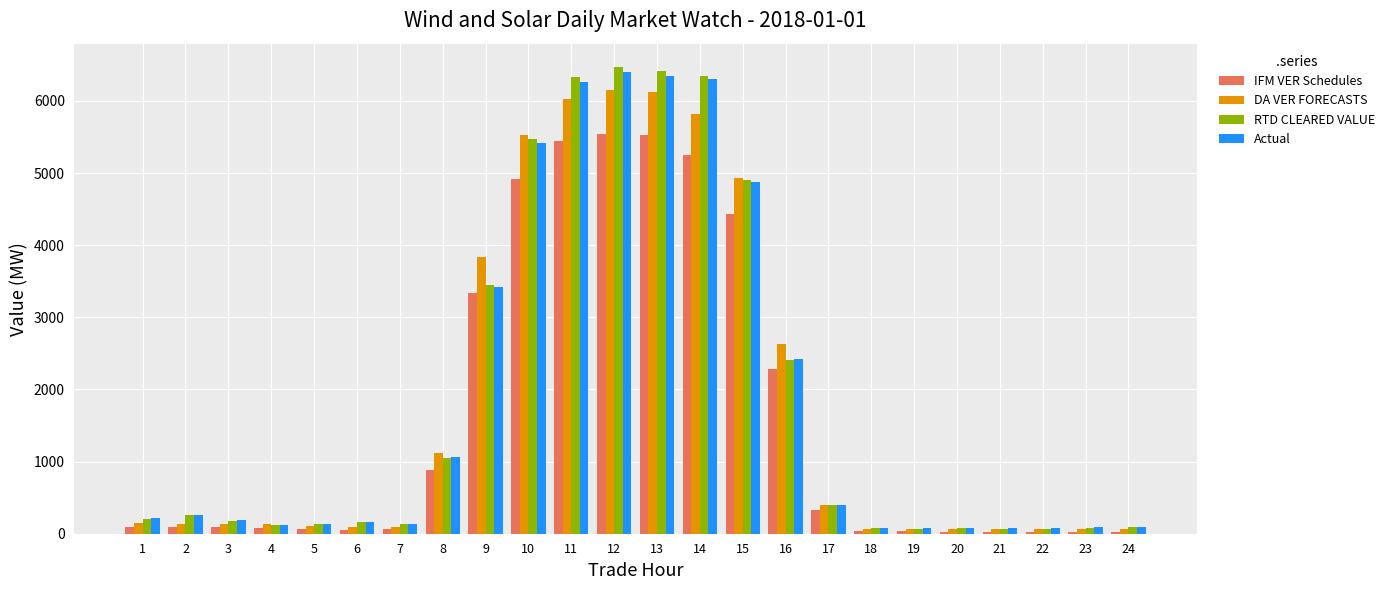

What is the difference between the highest and lowest values at 15?

497.8